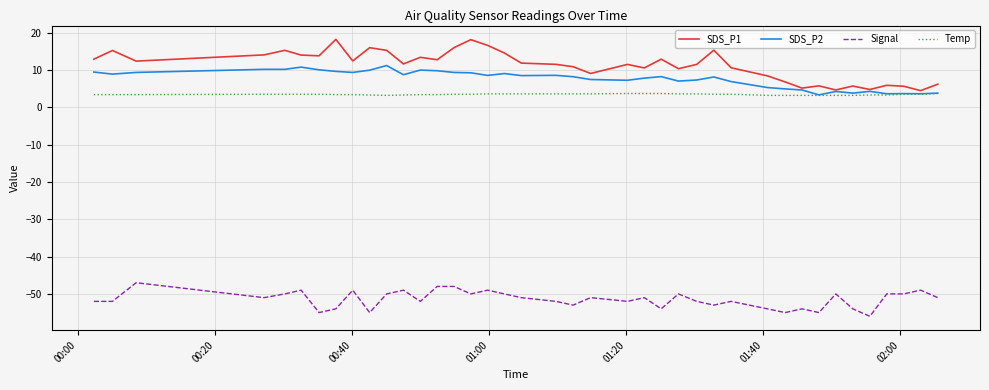

What is the minimum value for SDS_P1?

4.5